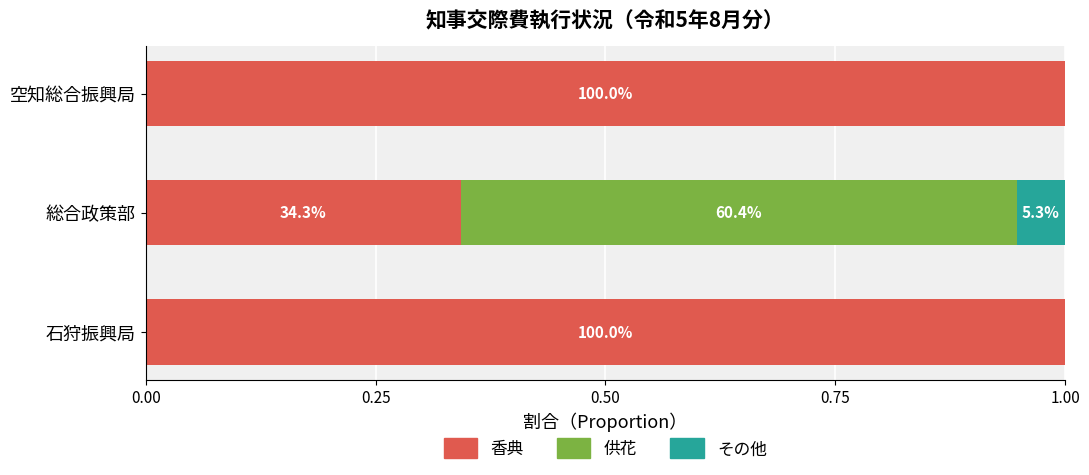

What are all the series names shown in the legend?

香典, 供花, その他